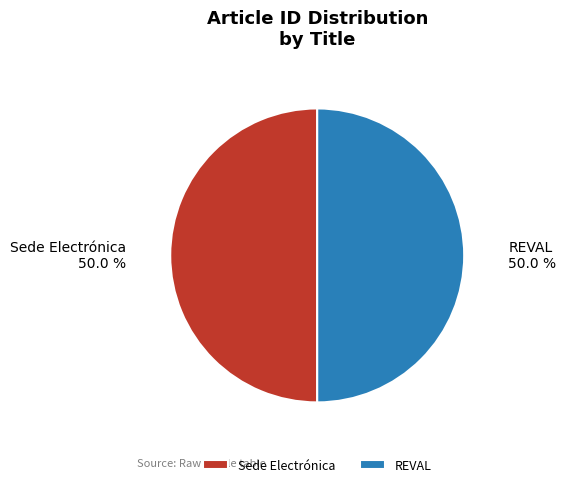

Count the number of slices in the pie.

2